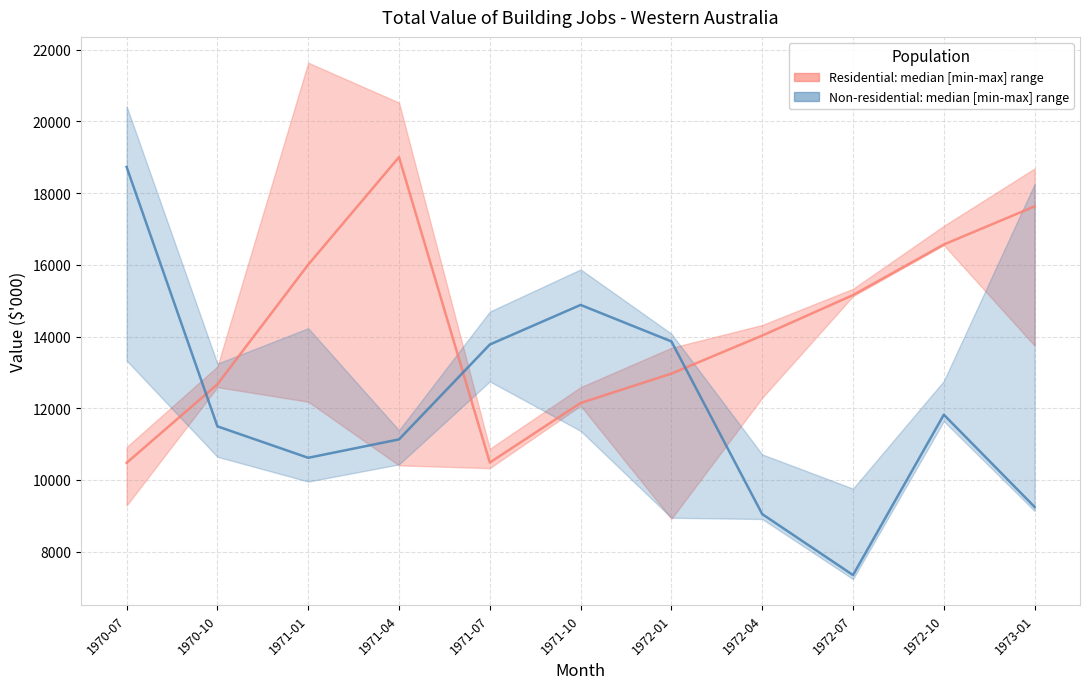

What is the difference between the Non-residential median values at 1972-04 and 1972-10?

2771